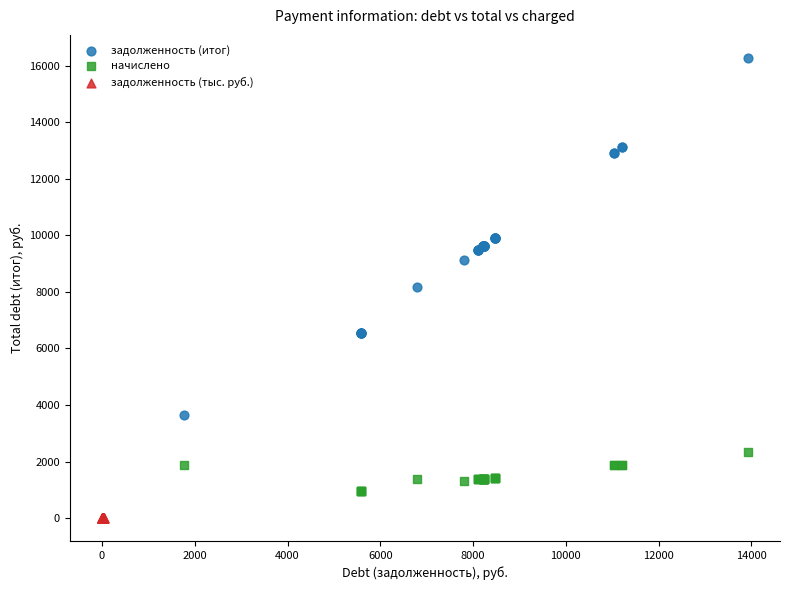

Which series contains the lowest Y value?

задолженность (тыс. руб.)